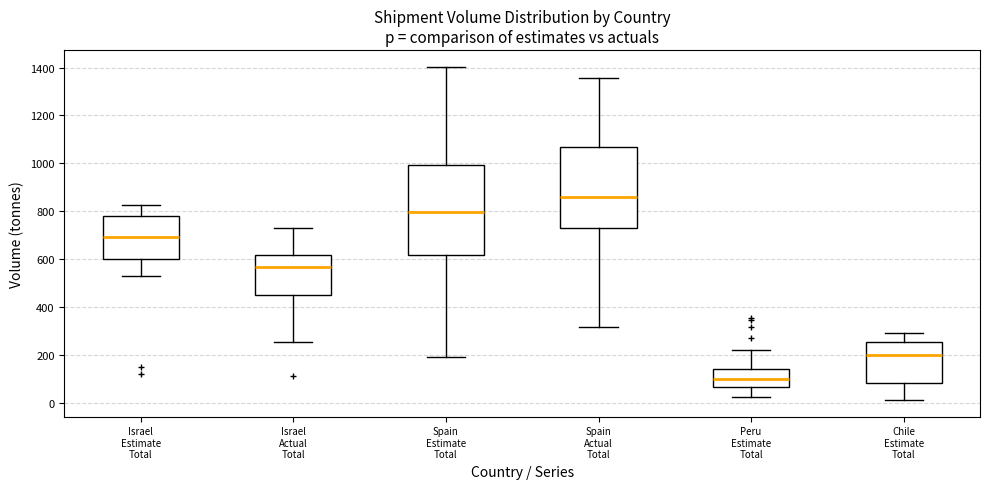

Reading left to right, read every box against the y-axis: the position of its median line, the range the box covers, and the ends of its whiskers. The values are not printed on the chart, so give them approximately, as read against the axis.

Israel Estimate Total: median 700, box 600 to 780, whiskers 540 to 820
Israel Actual Total: median 560, box 440 to 620, whiskers 260 to 740
Spain Estimate Total: median 800, box 620 to 1000, whiskers 200 to 1400
Spain Actual Total: median 860, box 740 to 1060, whiskers 320 to 1360
Peru Estimate Total: median 100, box 60 to 140, whiskers 20 to 220
Chile Estimate Total: median 200, box 80 to 260, whiskers 20 to 300